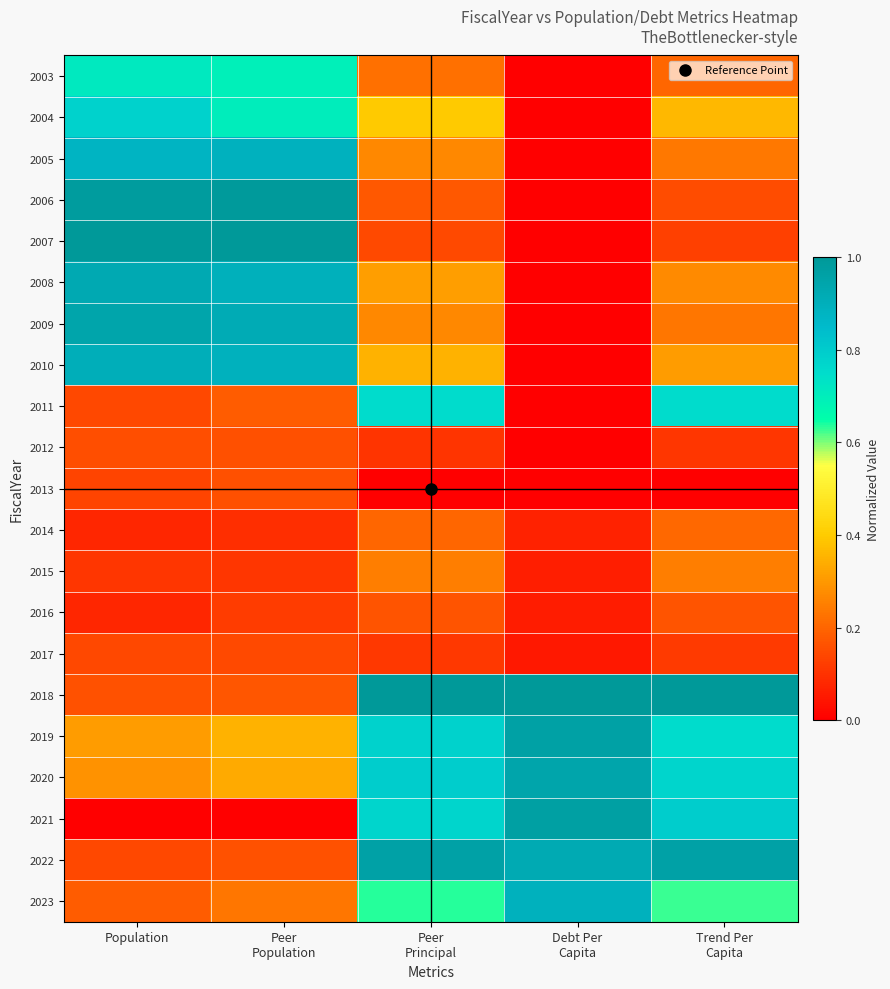

What is the greatest value displayed?

1.0